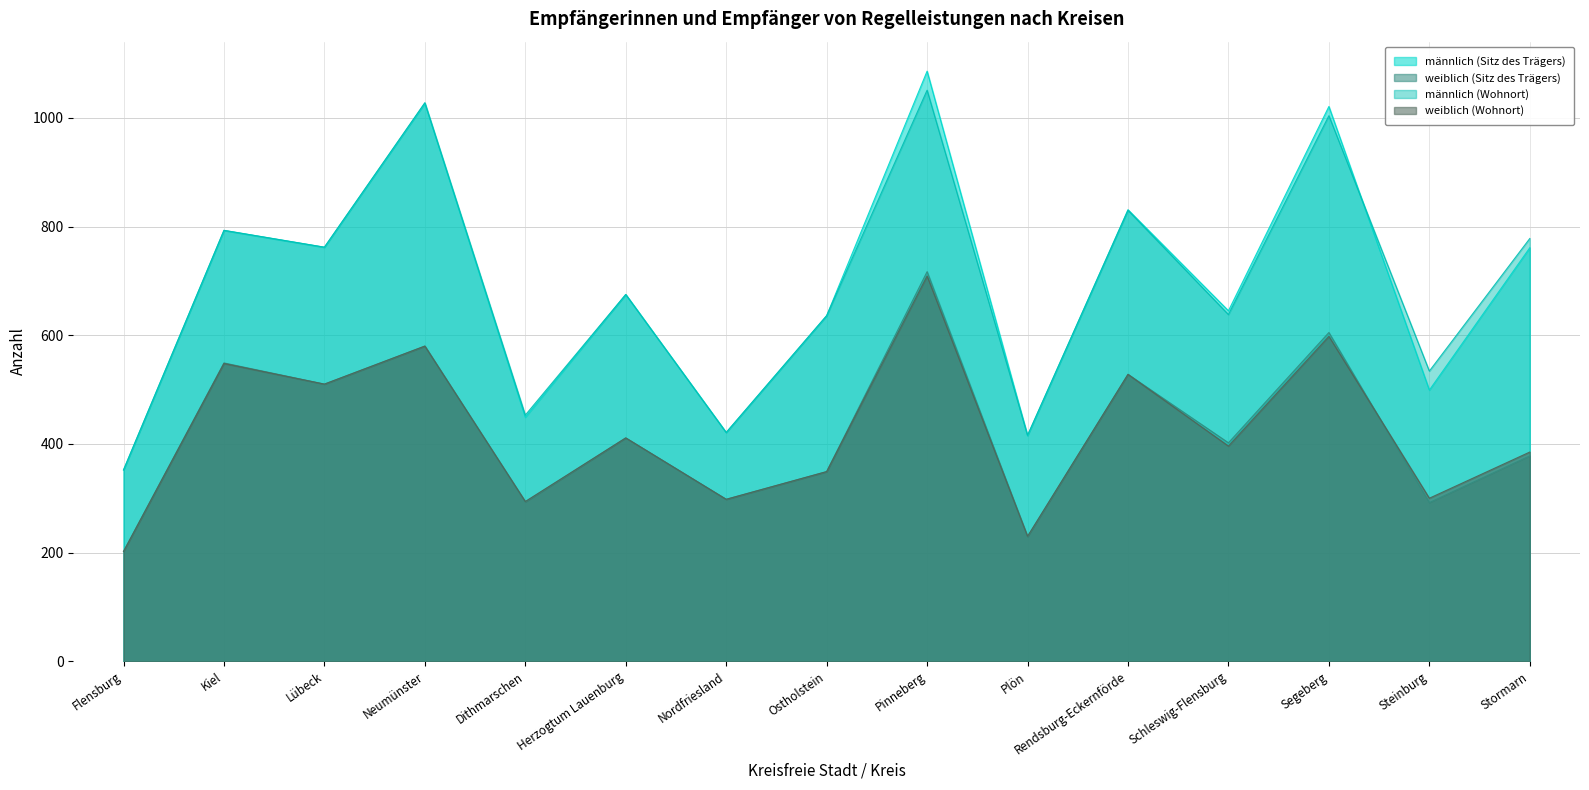

Which series has the largest total across all categories?

männlich (Sitz des Trägers)